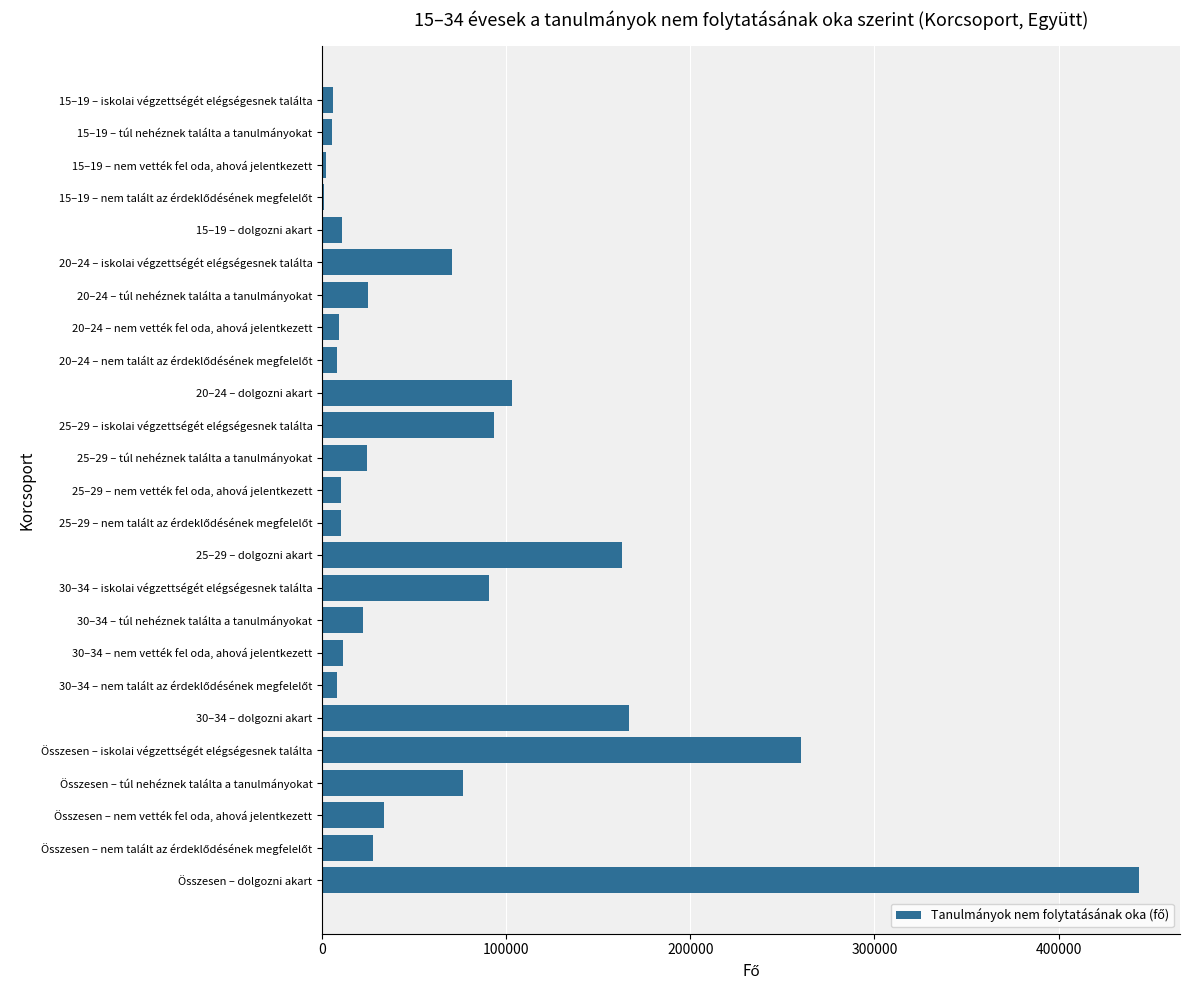

The chart shows a value of 130259.5 at Összesen – túl nehéznek találta a tanulmányokat. True or false?

False